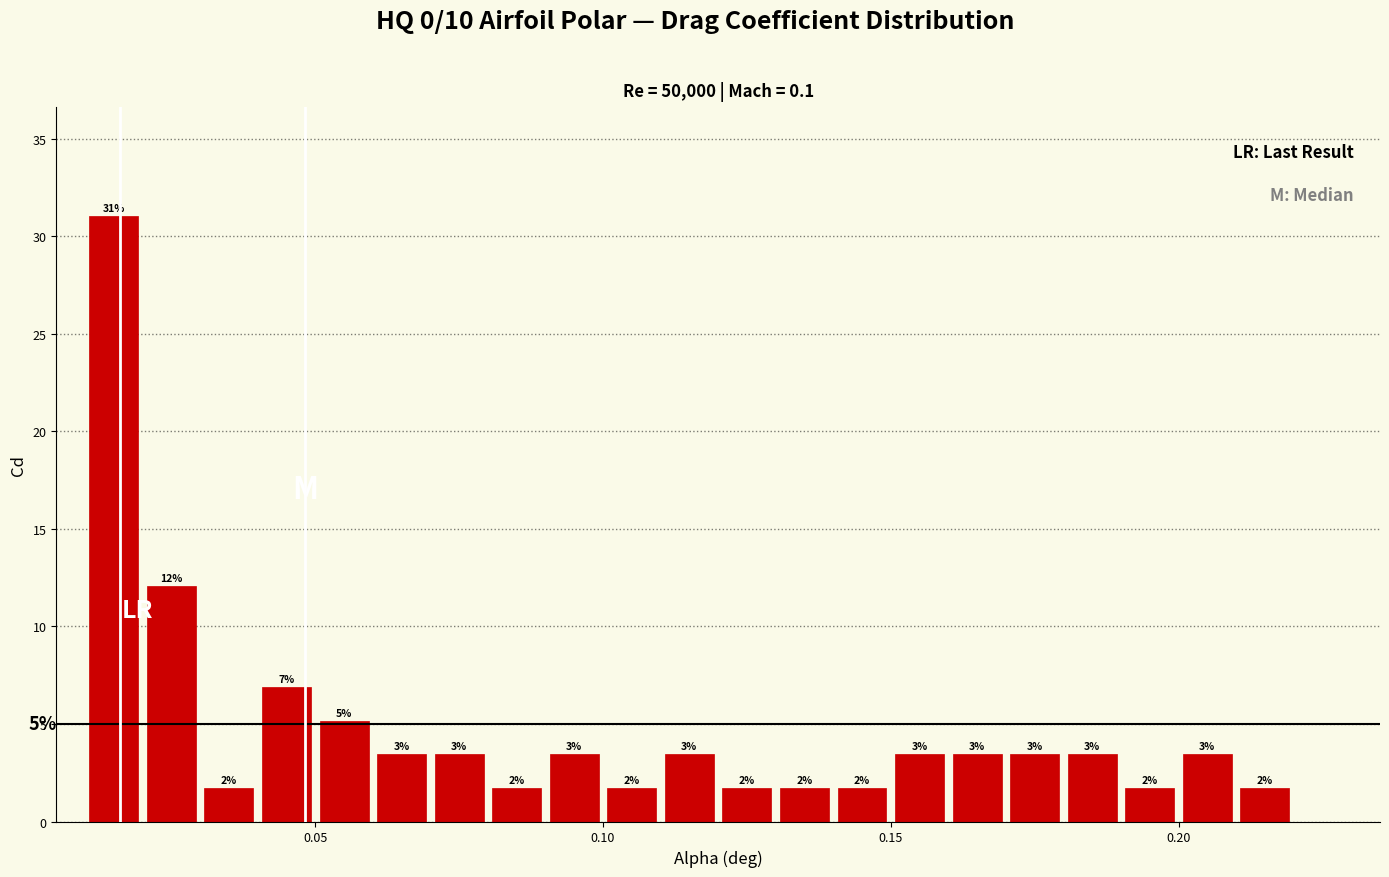

Around what value on the x-axis is the tallest bar? Give the approximate position of its centre, as read against the axis.

0.015